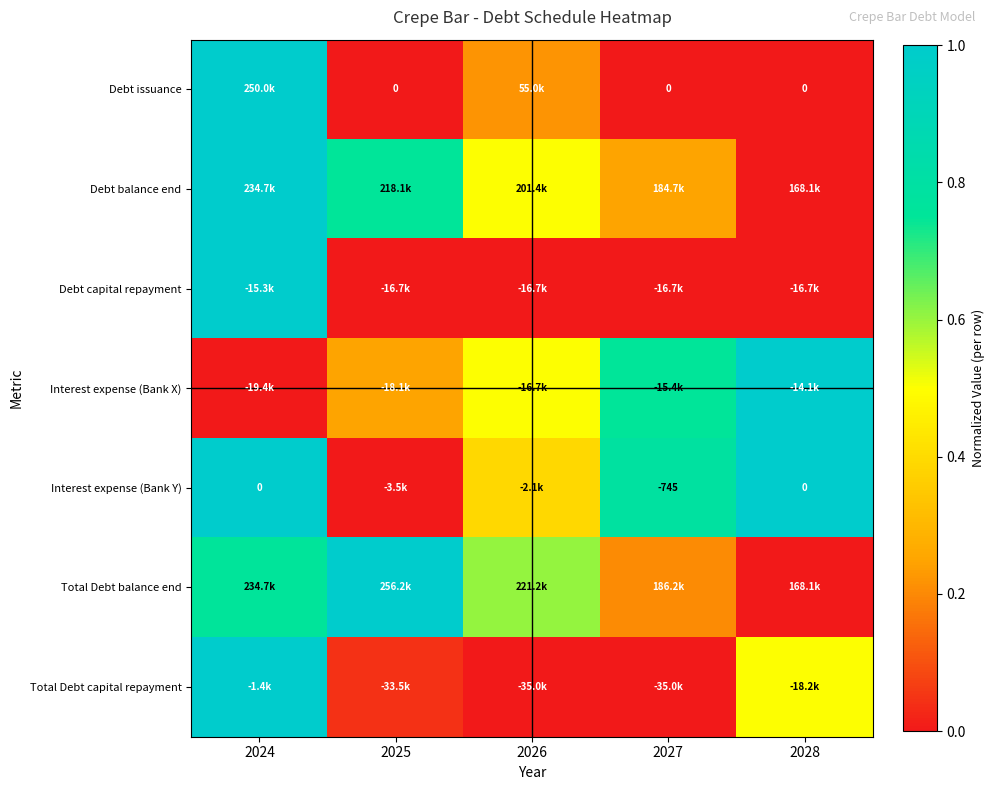

True or false: Total Debt capital repayment has a value of 0.5 at 2028.

True